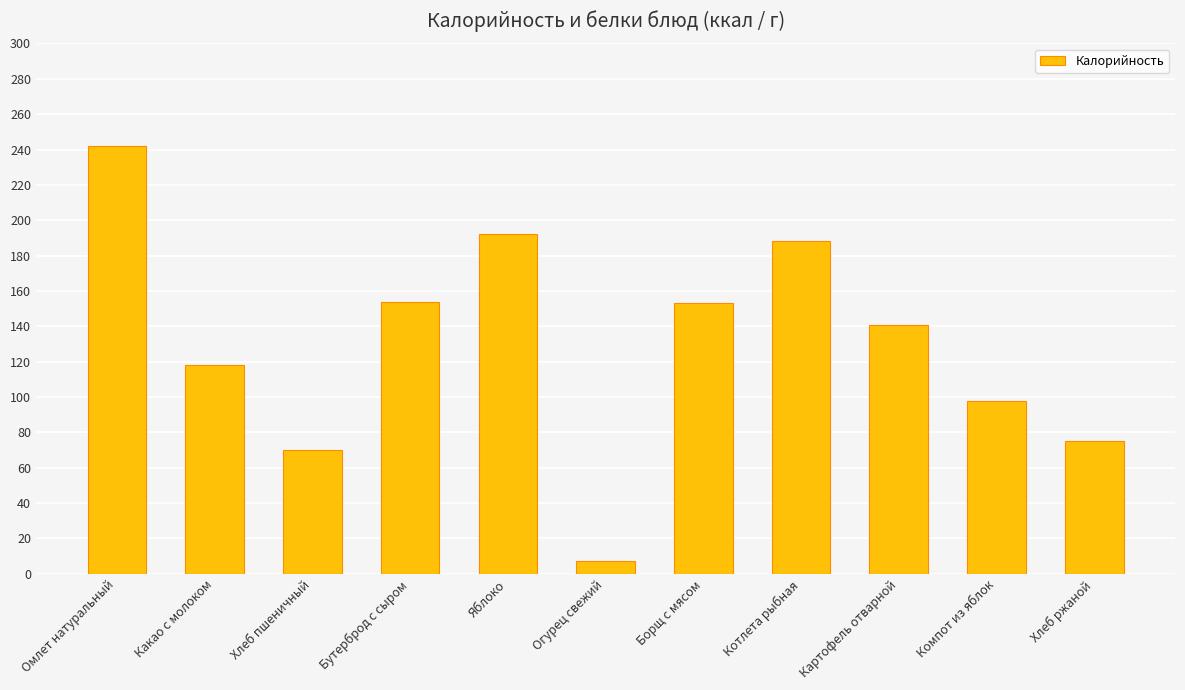

How many categories are shown in the chart?

11